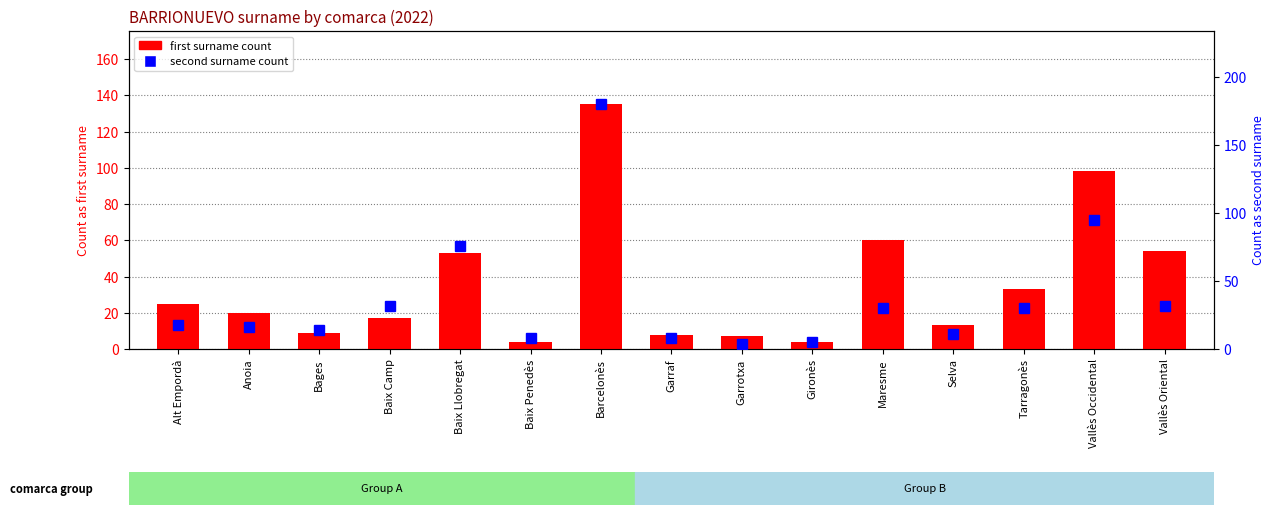

Reading left to right, list all the values displayed in this chart.

first surname count: Alt Empordà=25	Anoia=20	Bages=9	Baix Camp=17	Baix Llobregat=53	Baix Penedès=4	Barcelonès=135	Garraf=8	Garrotxa=7	Gironès=4	Maresme=60	Selva=13	Tarragonès=33	Vallès Occidental=98	Vallès Oriental=54
second surname count: Alt Empordà=18	Anoia=16	Bages=14	Baix Camp=32	Baix Llobregat=76	Baix Penedès=8	Barcelonès=180	Garraf=8	Garrotxa=4	Gironès=5	Maresme=30	Selva=11	Tarragonès=30	Vallès Occidental=95	Vallès Oriental=32